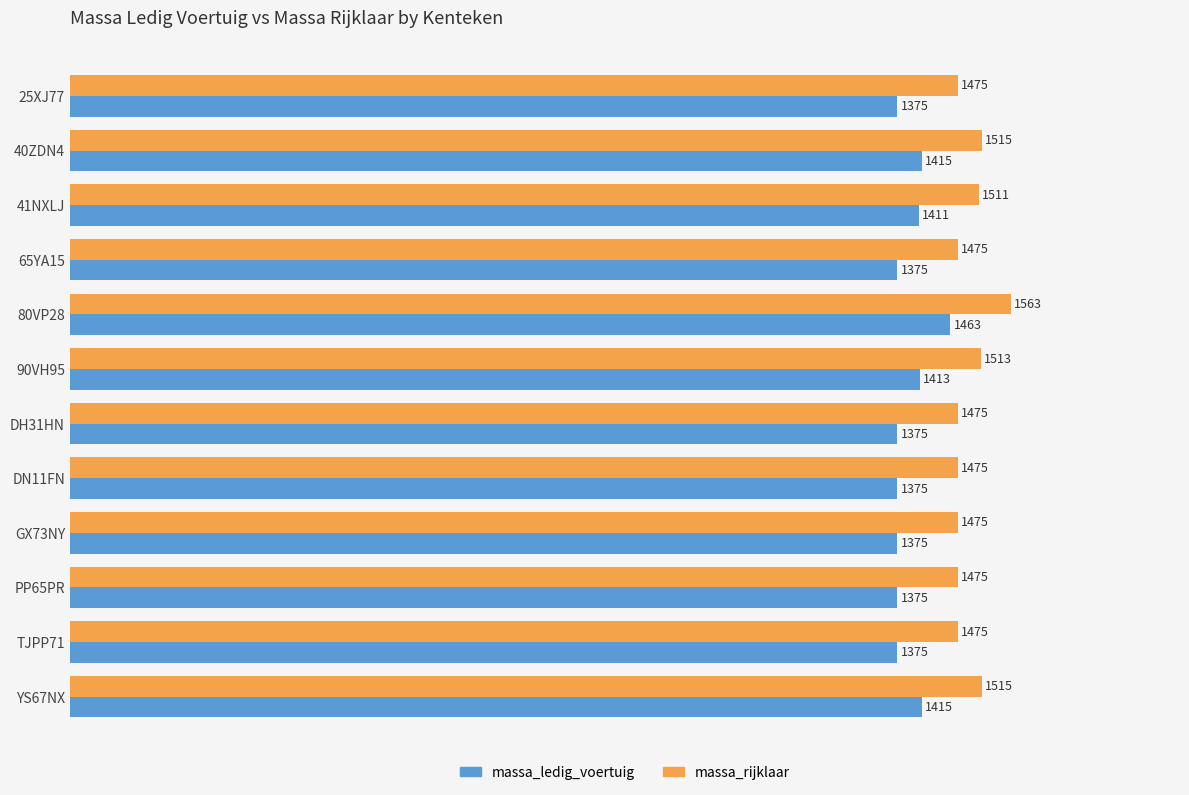

What is the minimum value shown in the chart?

1375